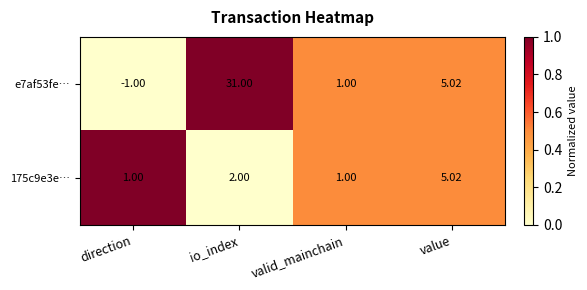

Where is 175c9e3e… nearest to the value 3?

io_index